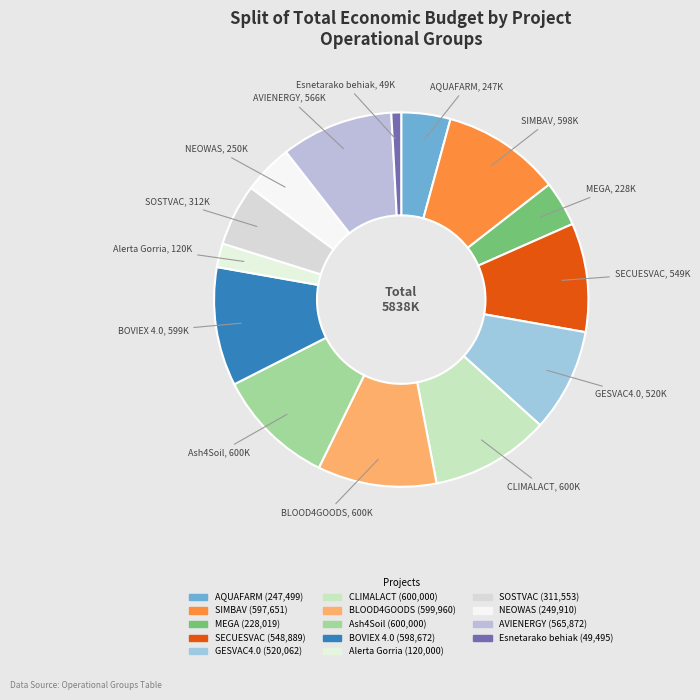

What is the ratio of the value at BOVIEX 4.0 to the value at SECUESVAC?

1.1